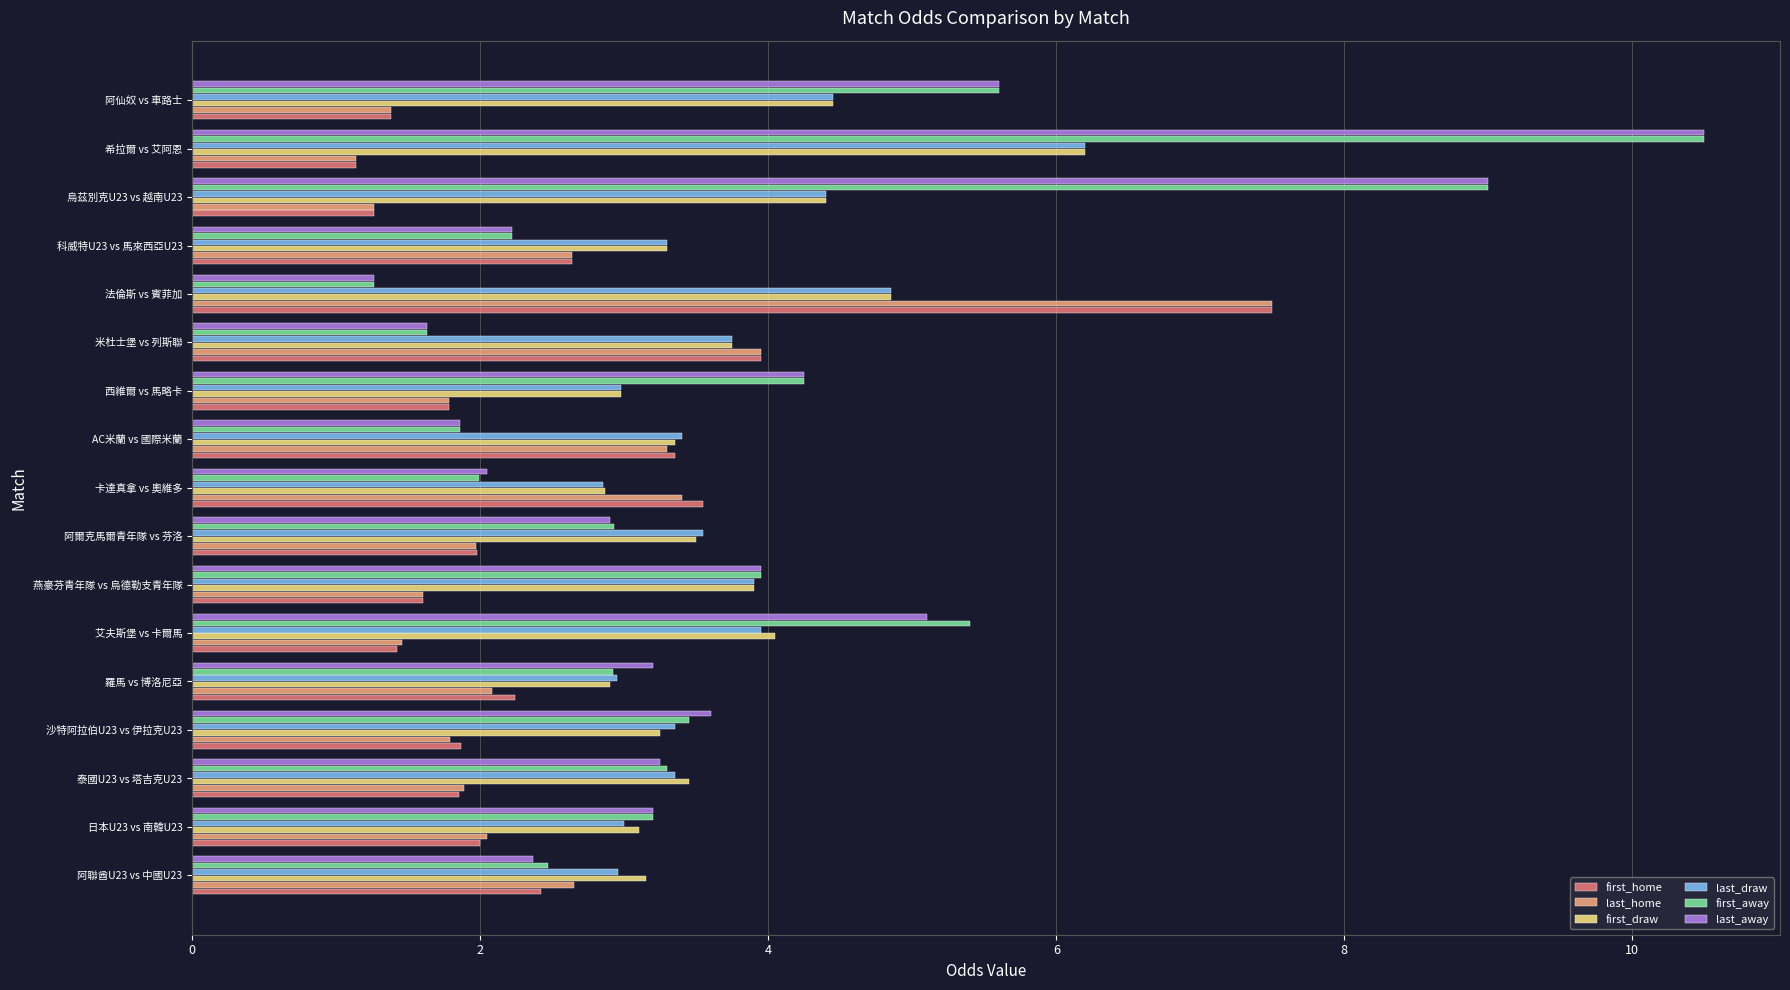

At which category is the sum across all series the highest?

希拉爾 vs 艾阿恩